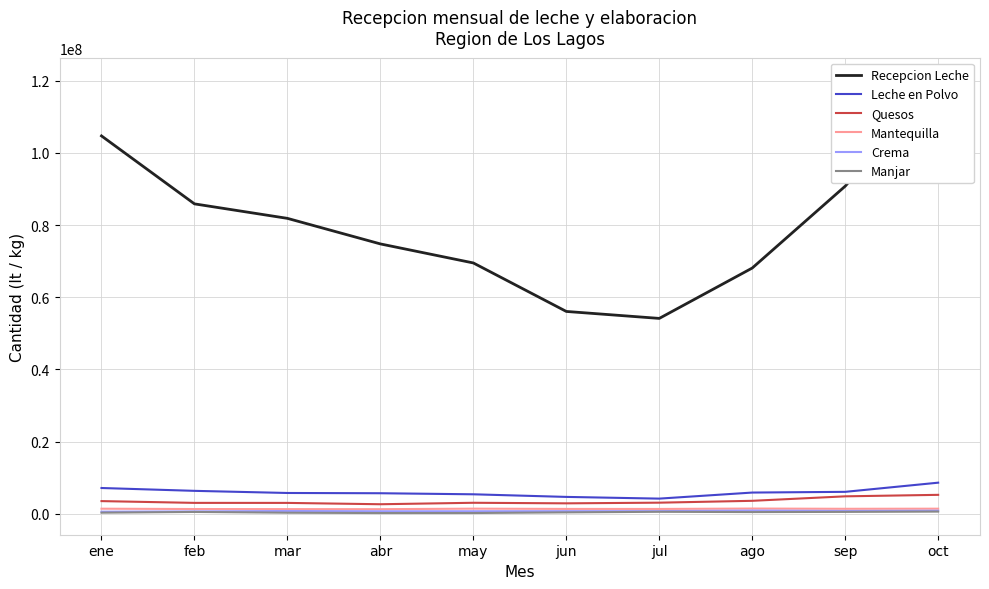

True or false: Manjar has more than 0 interior local peaks.

True